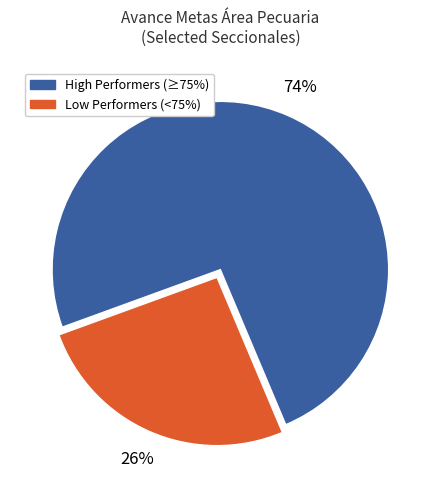

To the nearest percent, what is the difference between the largest and smallest slice percentages?

48%